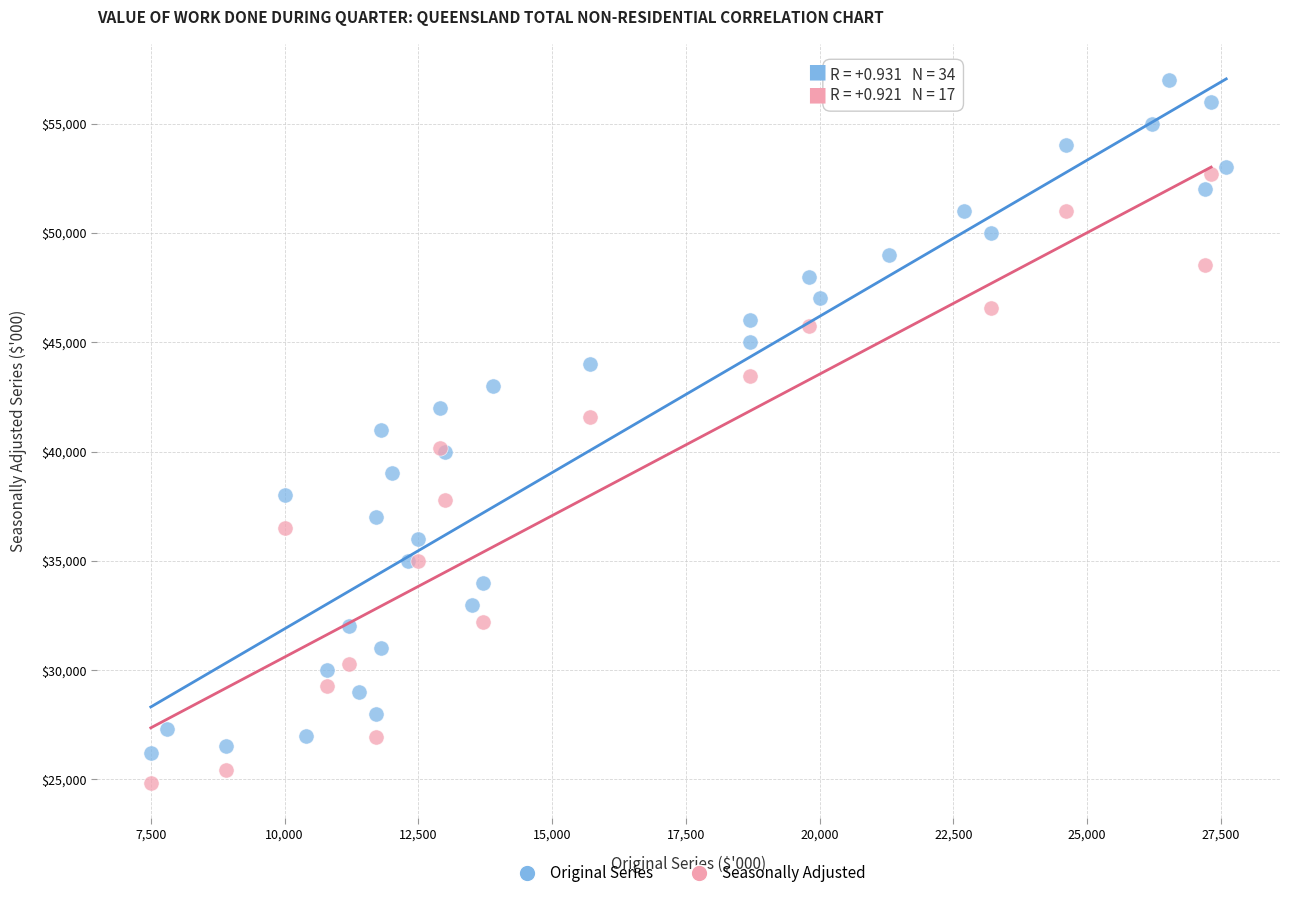

Which series has the largest Y range (max minus min)?

Original Series